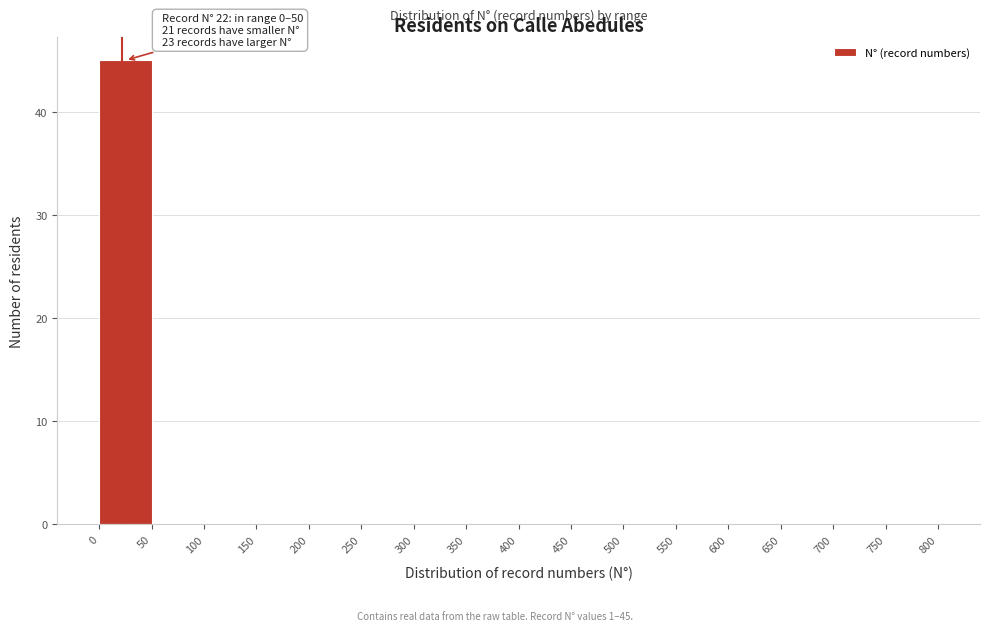

Over which range of the x-axis is the bar tallest?

0 to 50